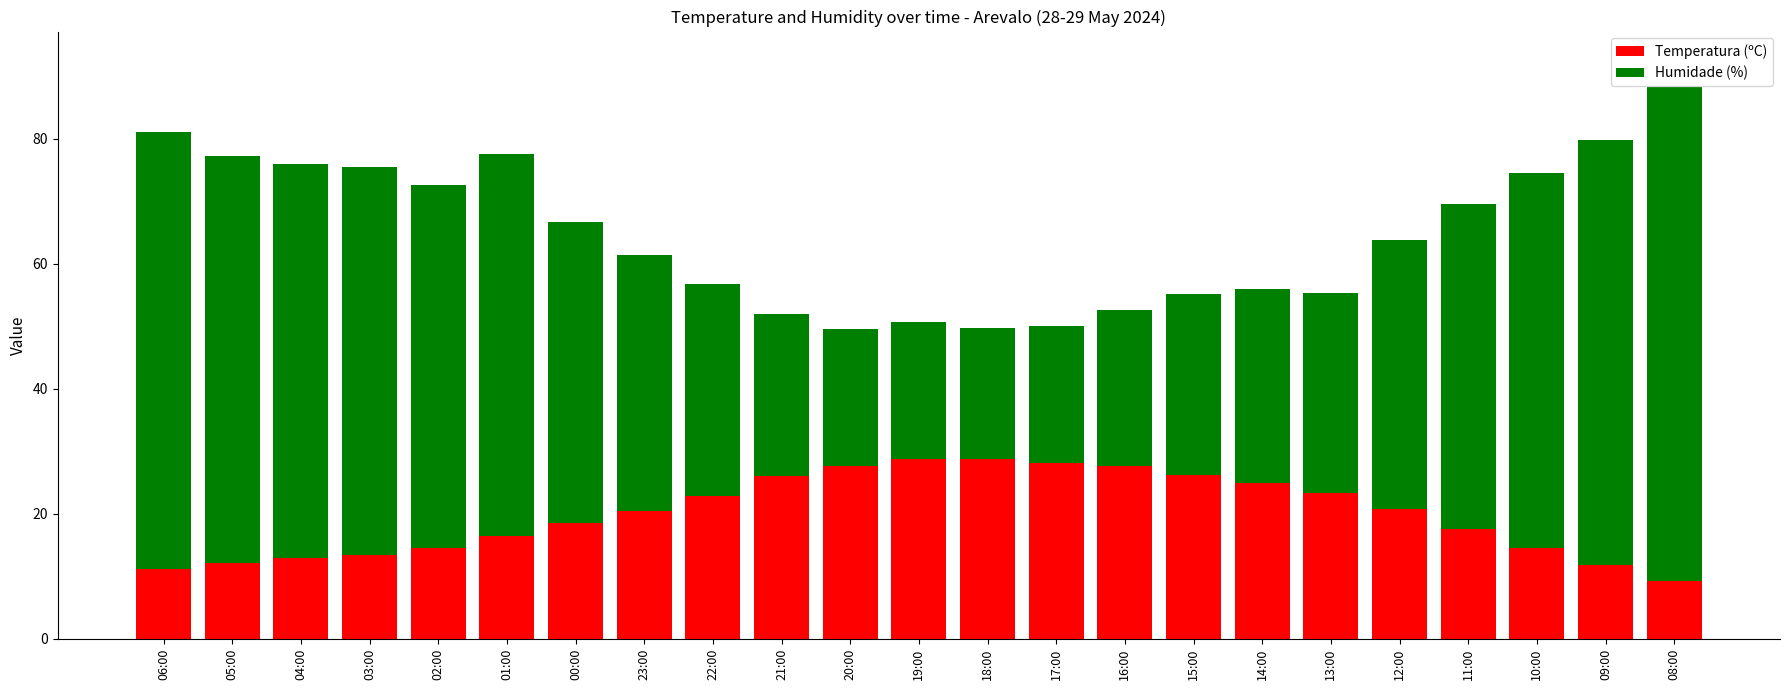

What is the difference between the Temperatura (ºC) values at 21:00 and 22:00?

3.2